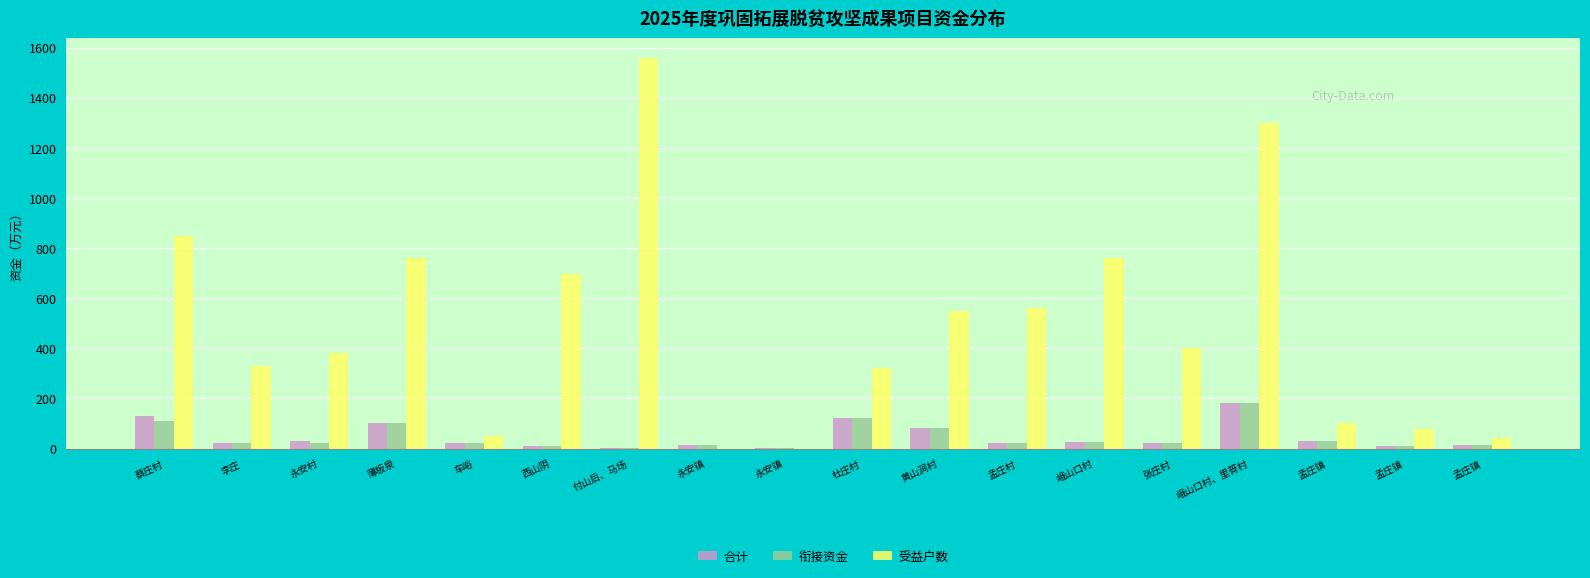

Reading right to left, extract all data points from this chart.

合计: 孟庄镇=12.0	孟庄镇=8.0	孟庄镇=30.0	峨山口村、里筲村=180.0	张庄村=20.0	峨山口村=24.4	孟庄村=20.0	黄山涧村=80.0	杜庄村=120.0	永安镇=3.0	永安镇=15.0	付山后、马场=2.0	西山阴=9.6	车峪=21.0	薄板泉=102.0	永安村=31.0	李庄=20.0	蔡庄村=129.0
衔接资金: 孟庄镇=12.0	孟庄镇=8.0	孟庄镇=30.0	峨山口村、里筲村=180.0	张庄村=20.0	峨山口村=24.4	孟庄村=20.0	黄山涧村=80.0	杜庄村=120.0	永安镇=3.0	永安镇=15.0	付山后、马场=2.0	西山阴=9.0	车峪=20.0	薄板泉=100.0	永安村=20.0	李庄=20.0	蔡庄村=110.0
受益户数: 孟庄镇=41.0	孟庄镇=77.0	孟庄镇=100.0	峨山口村、里筲村=1300.0	张庄村=400.0	峨山口村=760.0	孟庄村=560.0	黄山涧村=549.0	杜庄村=320.0	永安镇=0.0	永安镇=0.0	付山后、马场=1560.0	西山阴=696.0	车峪=48.0	薄板泉=760.0	永安村=380.0	李庄=330.0	蔡庄村=850.0